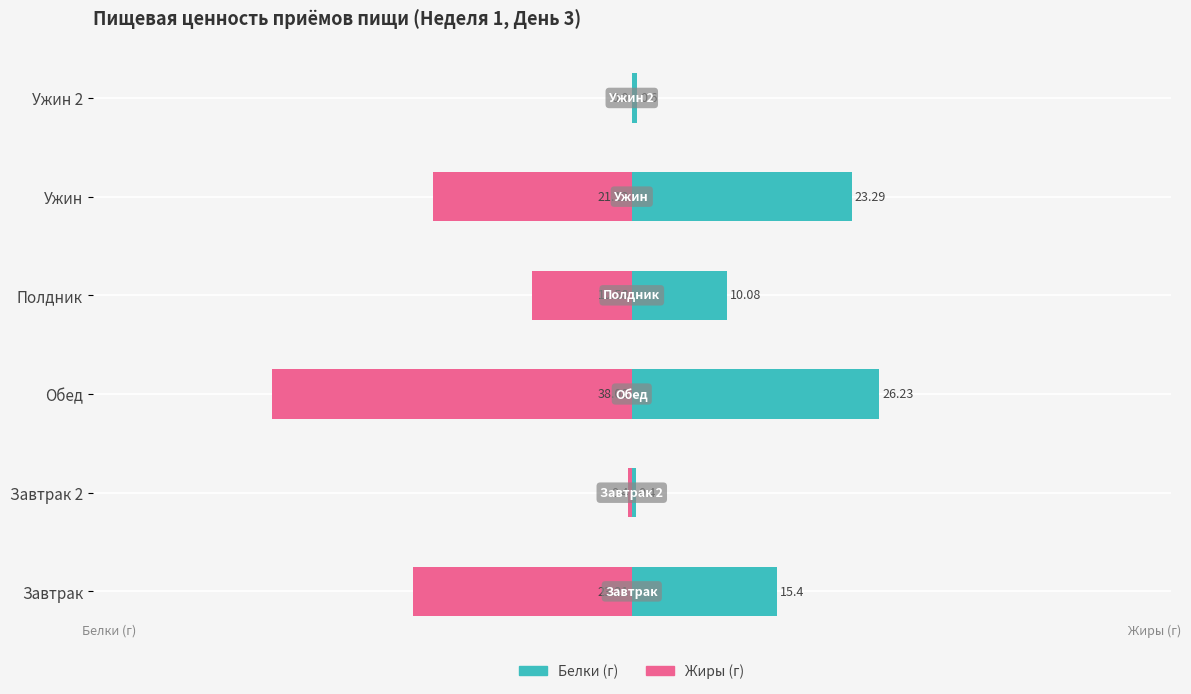

Rank the series at Завтрак from highest to lowest value.

Белки, Жиры